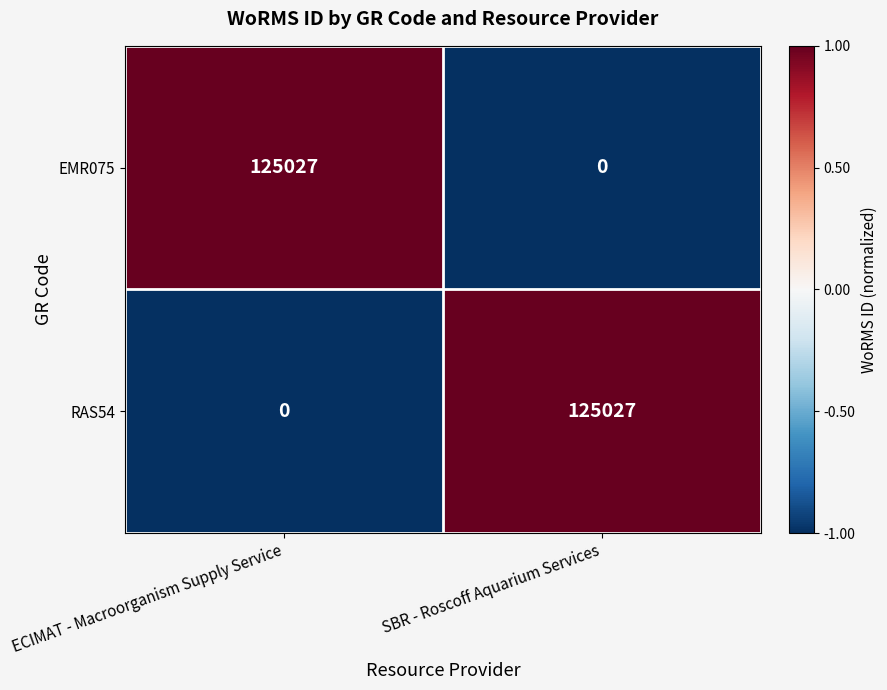

How many distinct data groups are displayed?

2